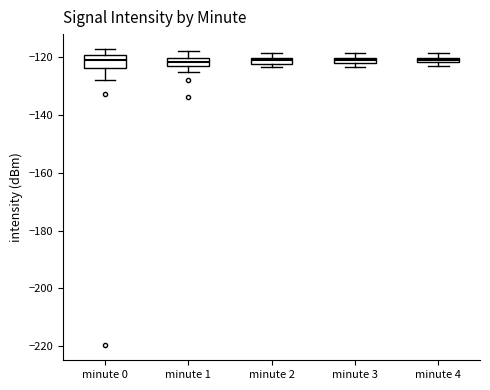

Where is the upper edge of the box for minute 2 on the y-axis? The values are not printed on the chart, so give them approximately, as read against the axis.

-120